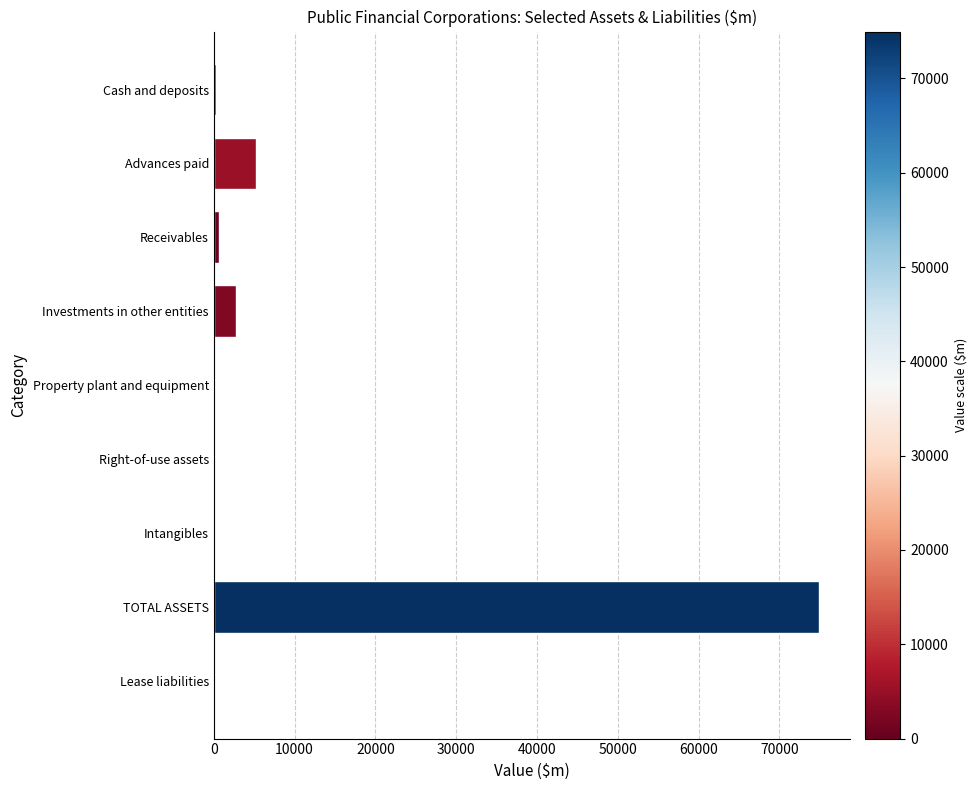

Which label corresponds to the largest value in the chart?

TOTAL ASSETS